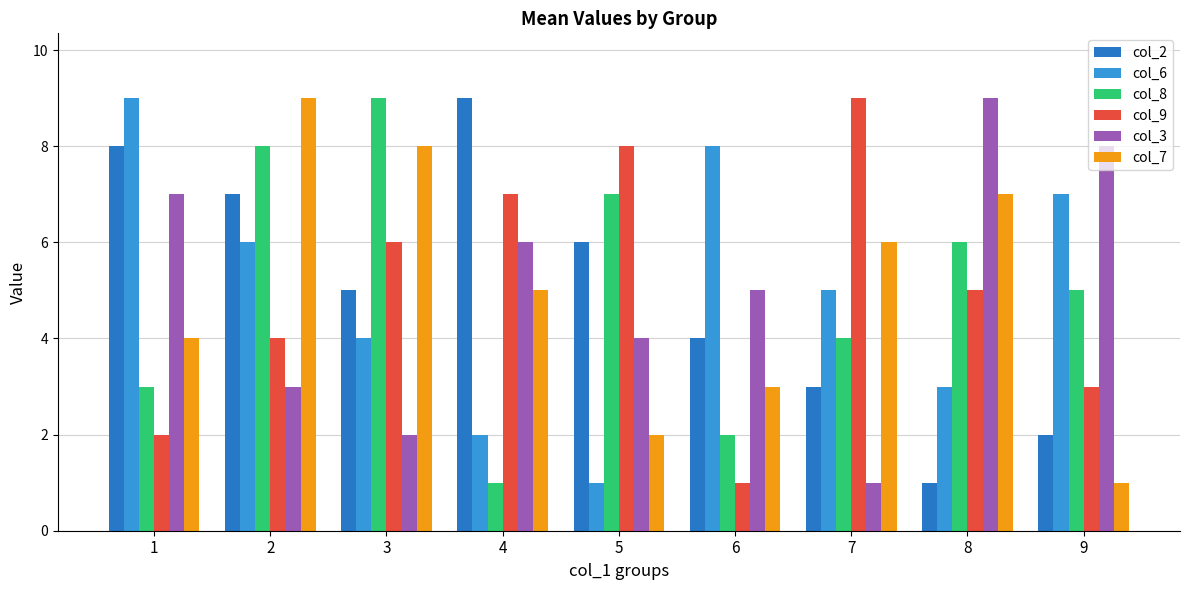

Reading left to right, what are all the values shown in this chart?

col_2: 1=8	2=7	3=5	4=9	5=6	6=4	7=3	8=1	9=2
col_6: 1=9	2=6	3=4	4=2	5=1	6=8	7=5	8=3	9=7
col_8: 1=3	2=8	3=9	4=1	5=7	6=2	7=4	8=6	9=5
col_9: 1=2	2=4	3=6	4=7	5=8	6=1	7=9	8=5	9=3
col_3: 1=7	2=3	3=2	4=6	5=4	6=5	7=1	8=9	9=8
col_7: 1=4	2=9	3=8	4=5	5=2	6=3	7=6	8=7	9=1